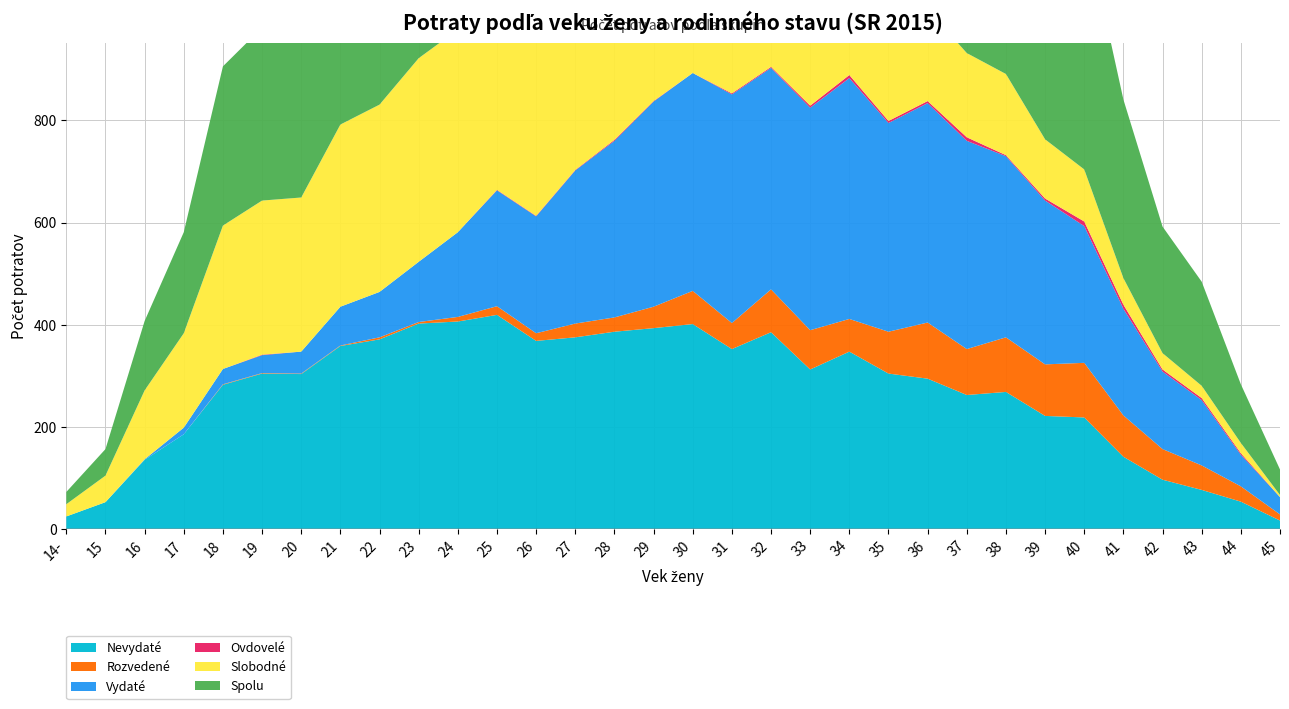

Reading right to left, transcribe all the data shown in this chart.

Spolu: 50	115	204	248	350	486	542	623	670	724	713	819	748	819	800	828	795	732	675	597	646	572	520	460	434	346	339	312	198	136	52	24
Slobodné: 4	20	24	32	52	102	116	159	165	180	218	277	231	299	299	336	350	356	347	352	401	397	399	367	357	302	302	281	185	135	52	24
Vydaté: 34	62	128	152	209	268	321	355	408	430	409	472	436	434	448	427	402	346	300	229	227	166	118	89	76	43	35	30	13	1	0	0
Rozvedené: 12	30	48	60	81	107	101	107	90	110	82	64	77	84	51	65	42	28	27	15	17	9	3	4	1	1	1	1	0	0	0	0
Ovdovelé: 0	3	4	4	8	9	4	2	7	4	4	6	4	2	2	0	1	2	1	1	1	0	0	0	0	0	1	0	0	0	0	0
Nevydaté: 16	53	76	96	141	218	221	268	262	294	304	347	312	385	352	401	393	386	375	368	419	406	402	371	358	303	304	282	185	135	52	24